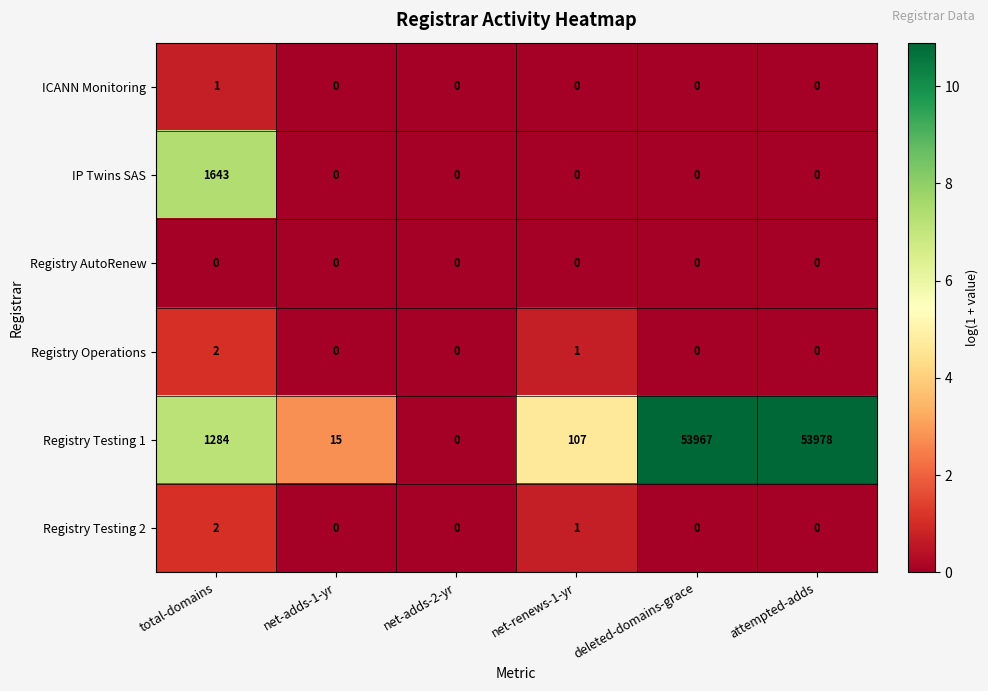

At which category is the sum across all series the highest?

attempted-adds